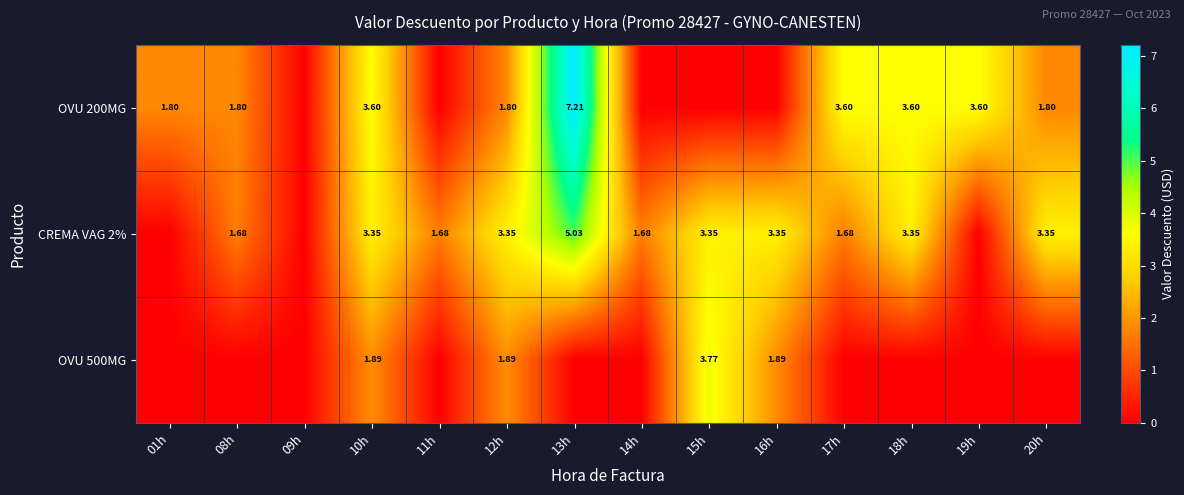

What is the difference between the highest and lowest values at 19h?

3.6